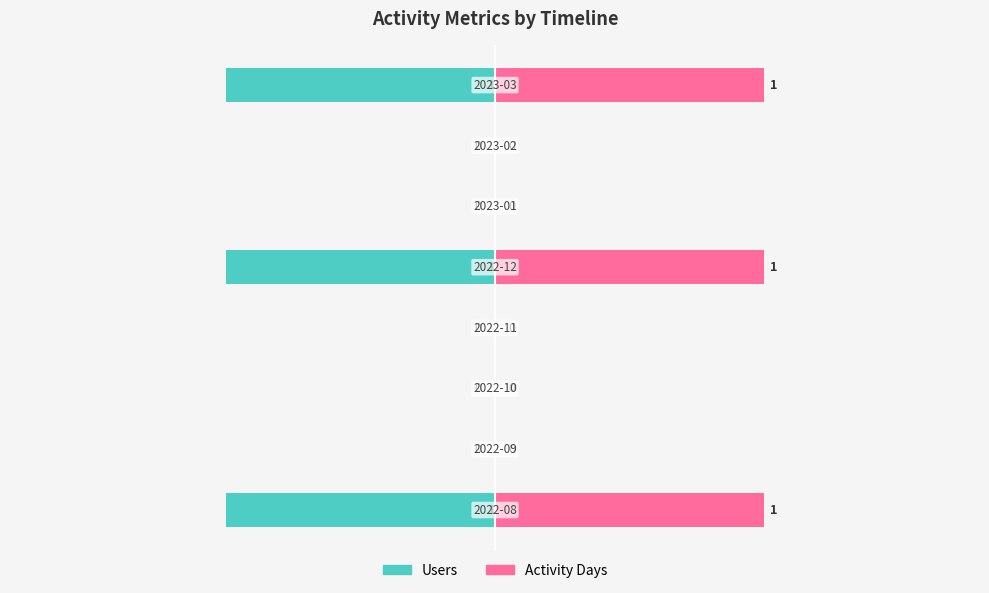

What are all the series names shown in the legend?

Users, Activity Days